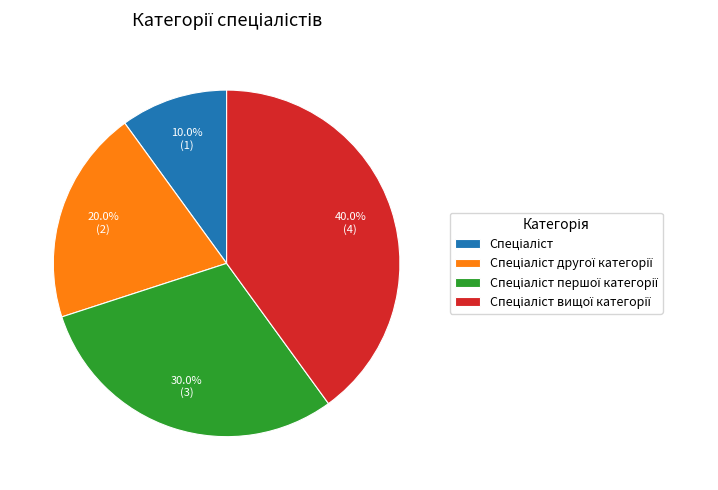

Does any single category account for the majority?

No